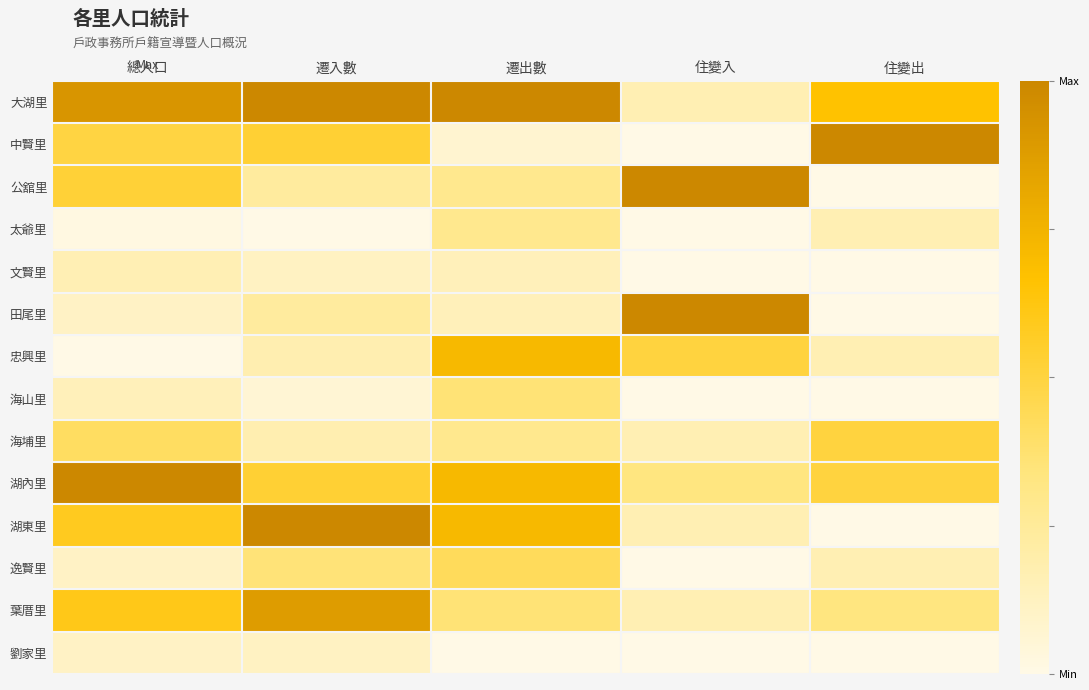

What is the greatest value displayed?

1.0